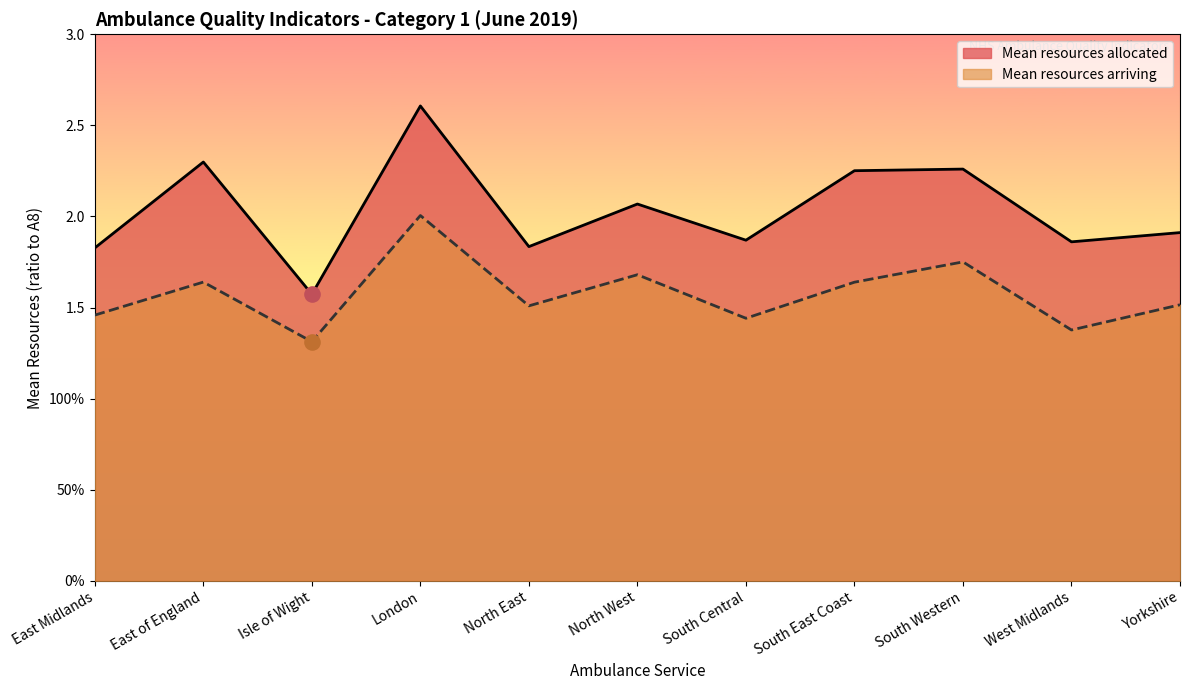

At how many categories does at least one series exceed 2?

5